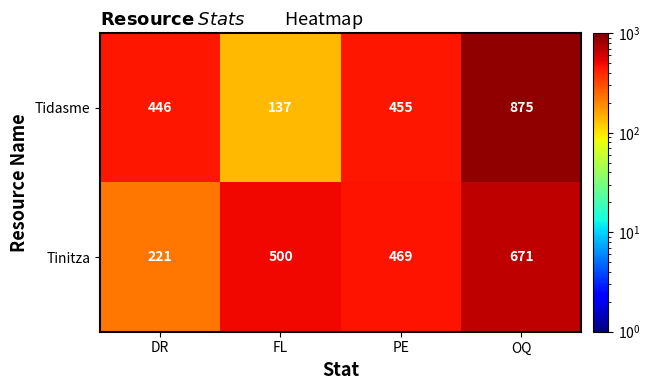

Which series has the largest total across all categories?

Tidasme